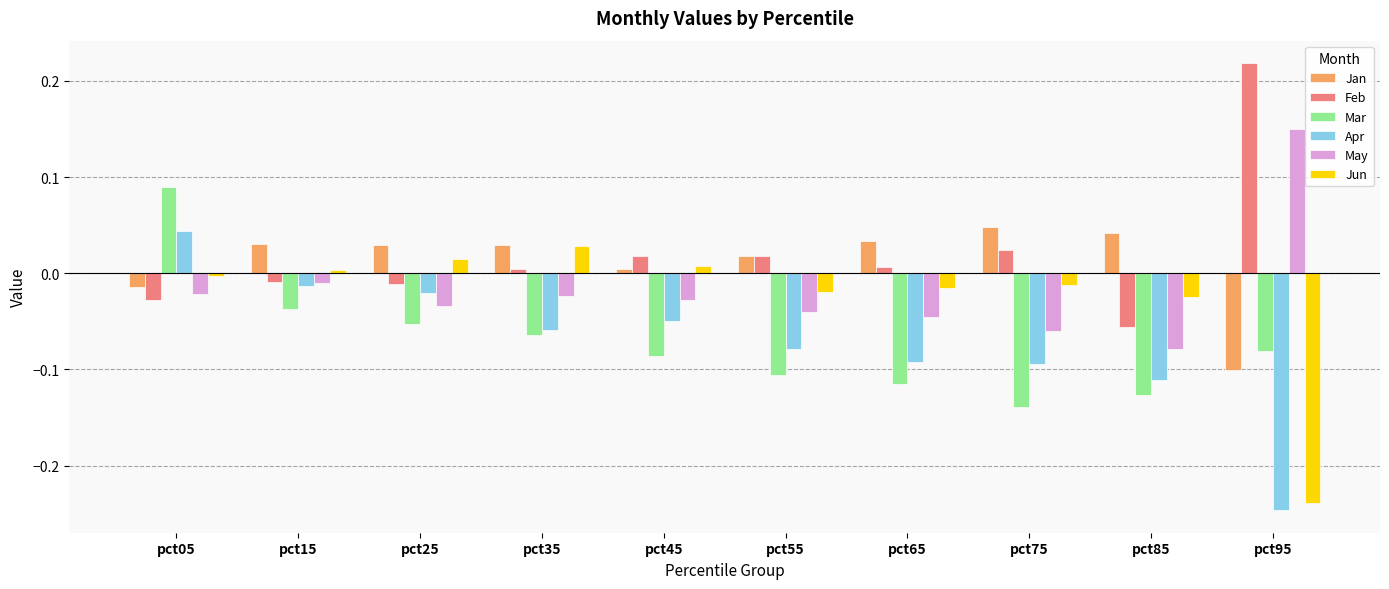

What is the difference between the maximum and minimum values in the Feb series?

0.3